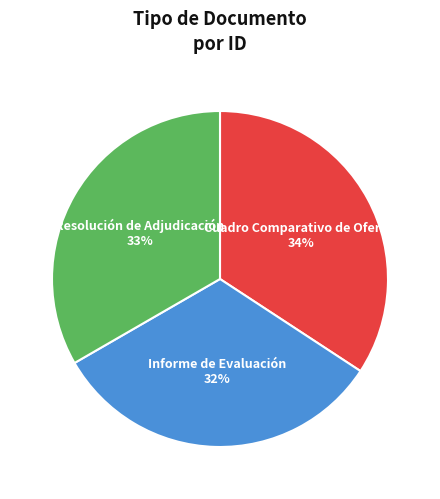

To the nearest percent, what percentage of the pie is Informe de Evaluación?

32%